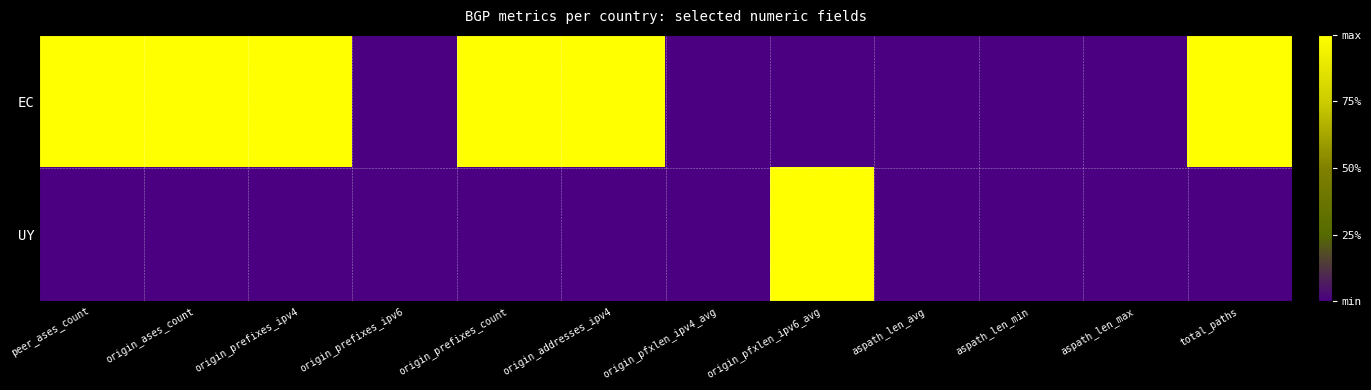

List the series in order of their overall mean, lowest first.

UY, EC